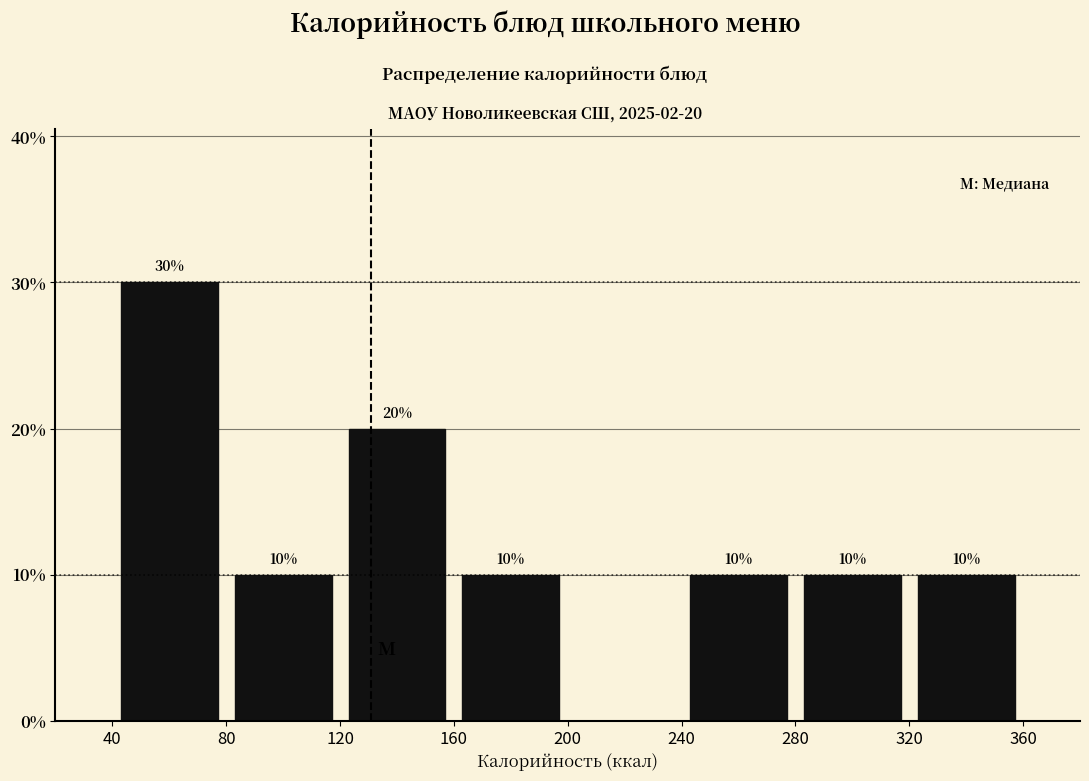

Over which range of the x-axis is the bar tallest?

40 to 80